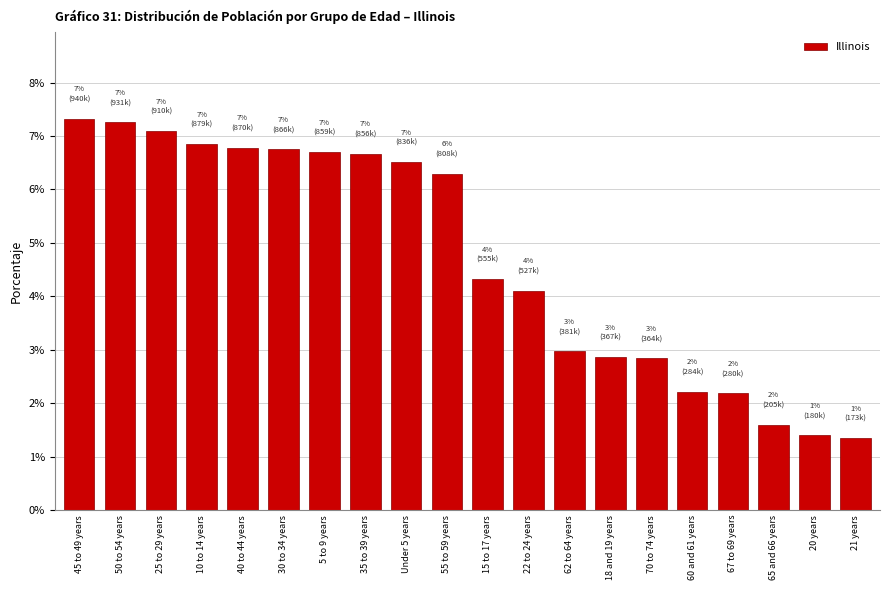

What value does the data have at 22 to 24 years?

4.1